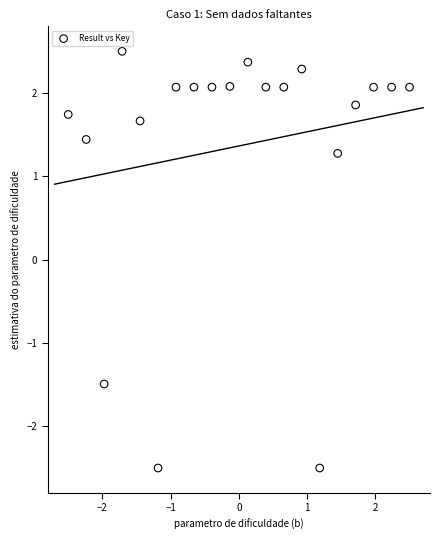

What Y value in the scatter plot is closest to 0?

1.3